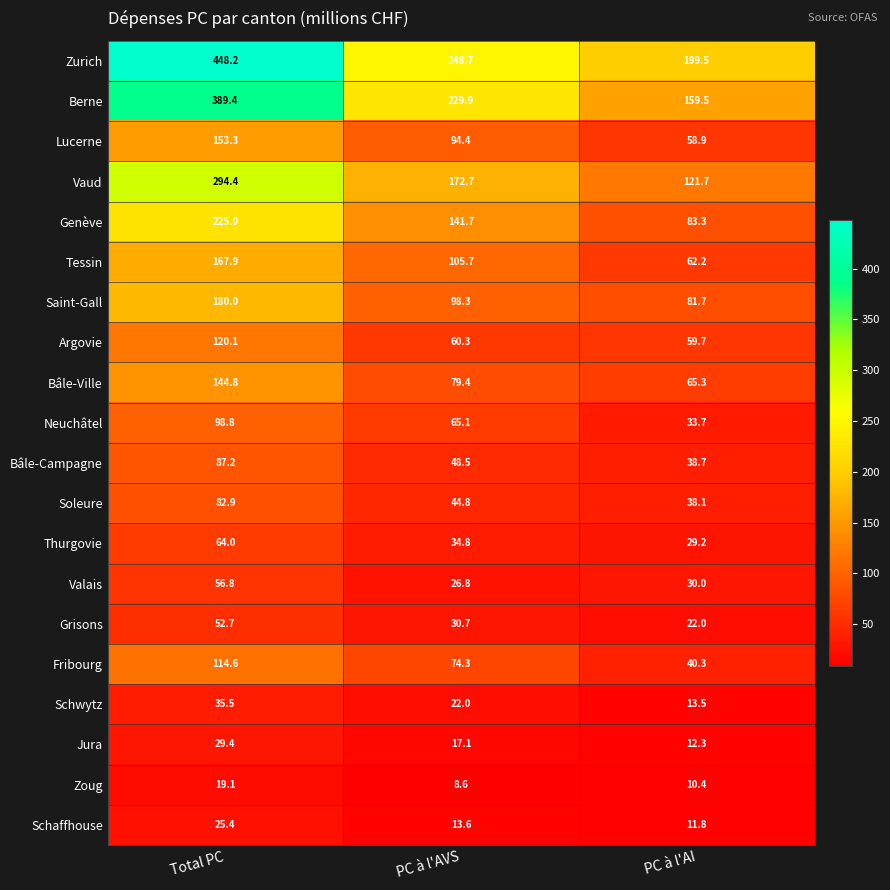

The value of Thurgovie at PC à l'AI is 29.2. True or false?

True